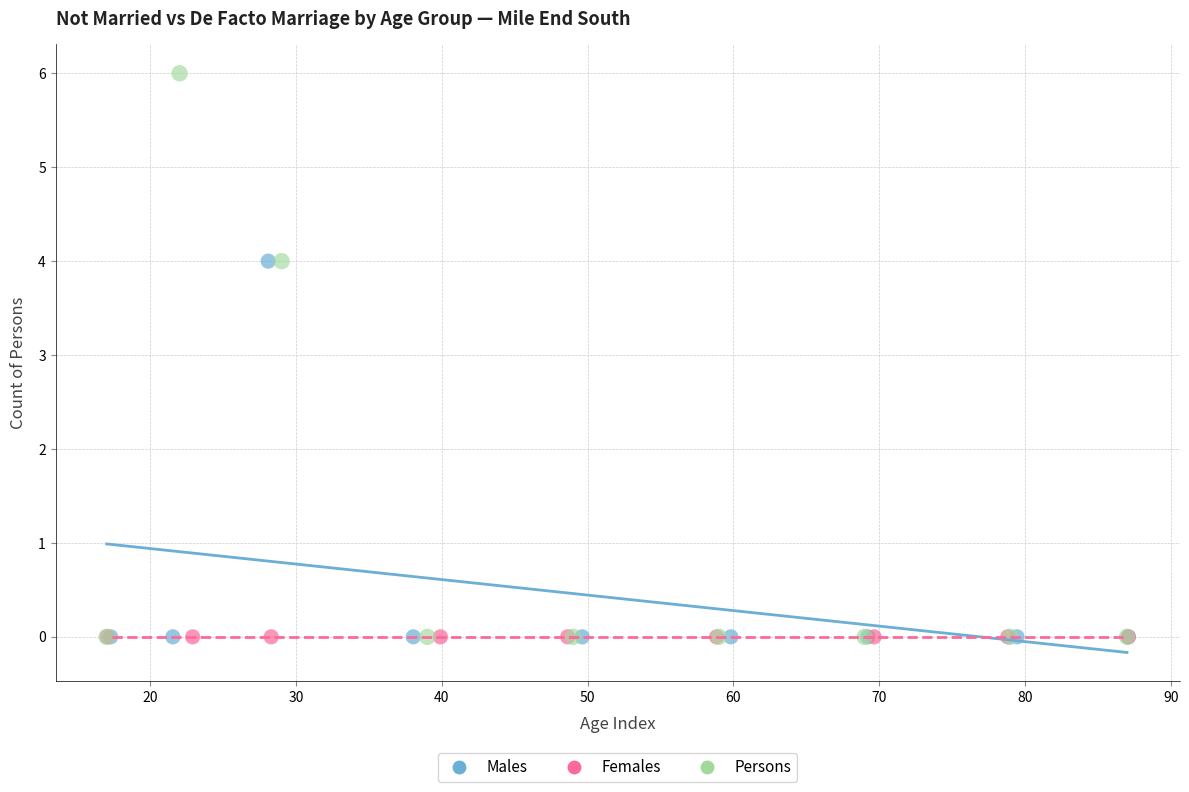

Which series contains the highest Y value?

Persons